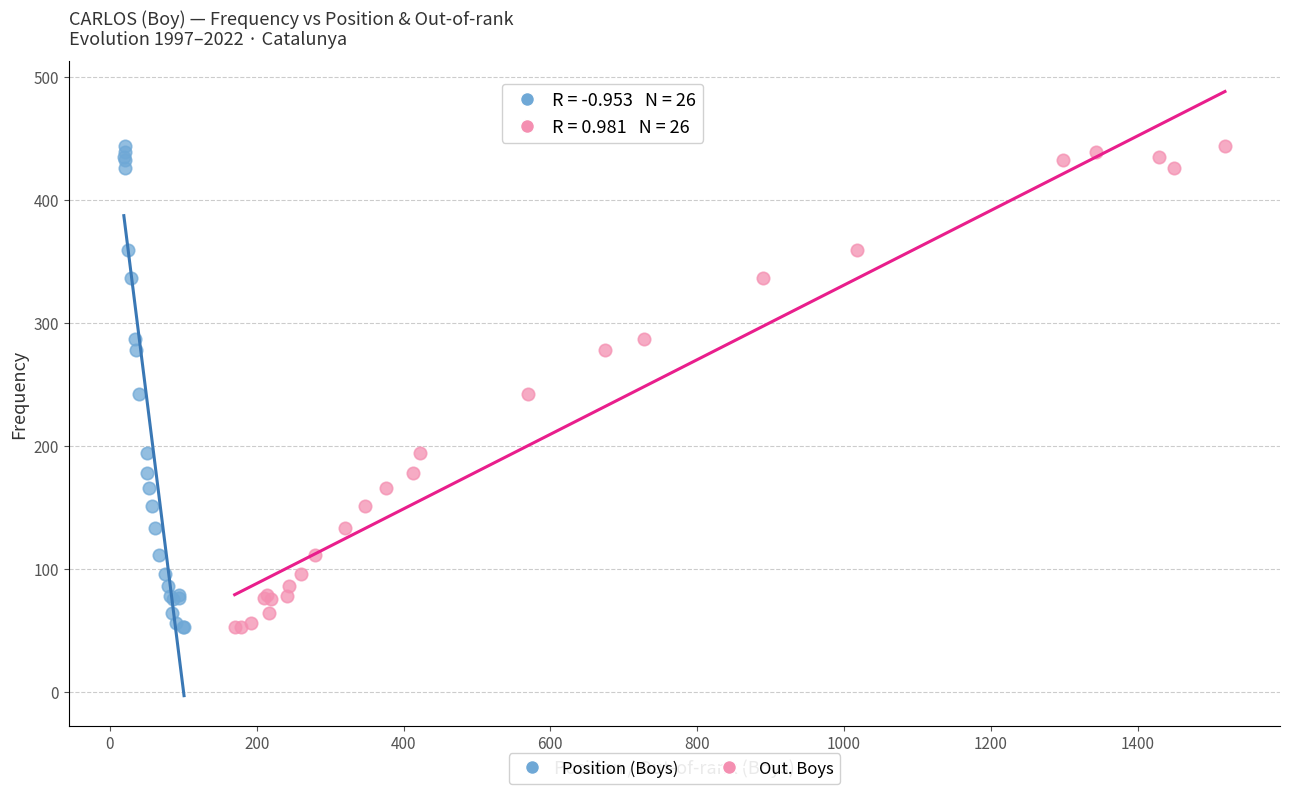

What are all the series names shown in the legend?

Position (Boys), Out. Boys